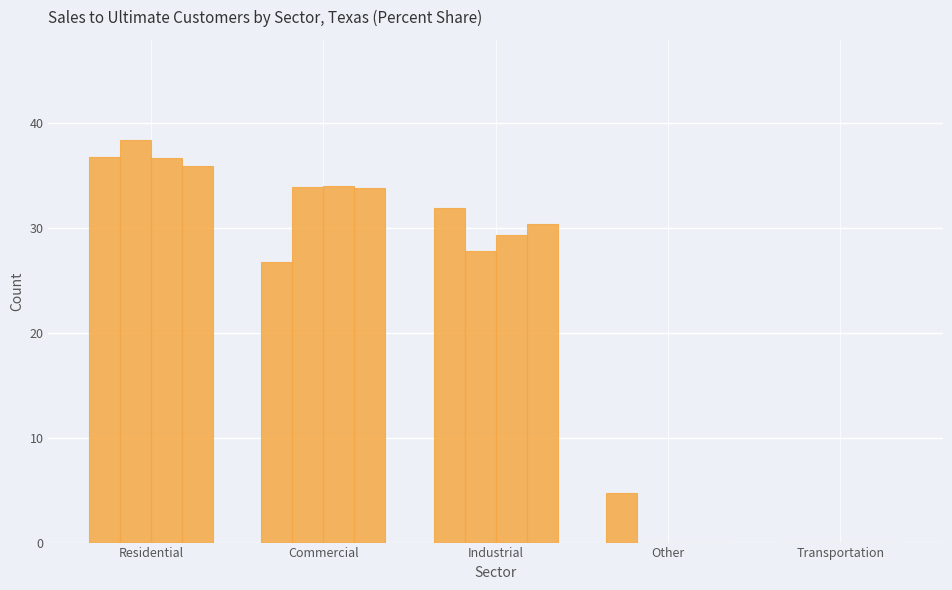

At which category is the sum across all series the highest?

Residential